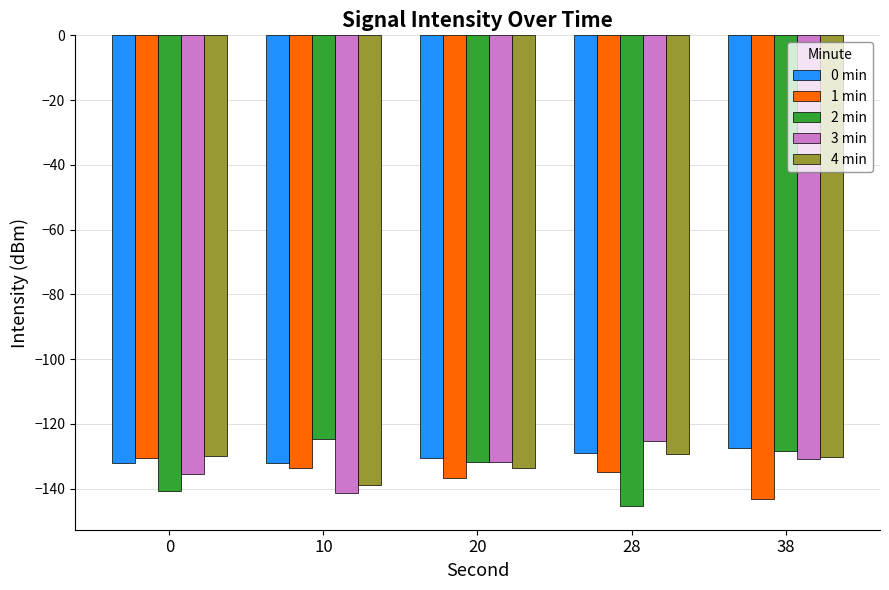

True or false: 2 min has a value of -32.5 at 20.

False